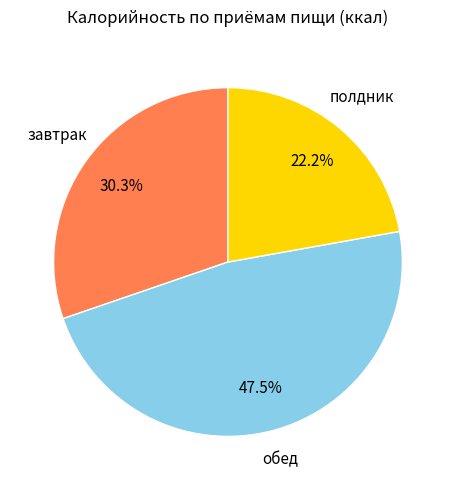

Does any single category account for the majority?

No